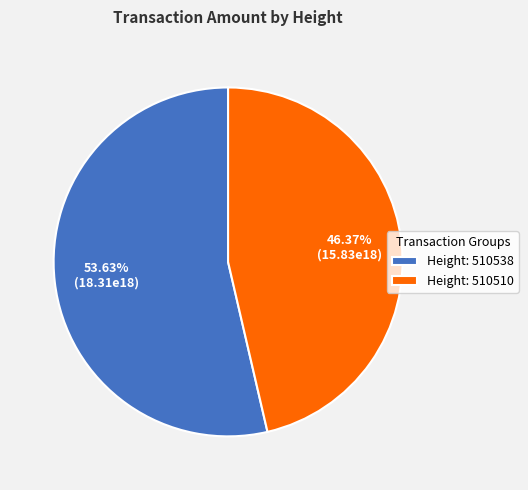

Is there any slice that represents more than half of the pie?

Yes